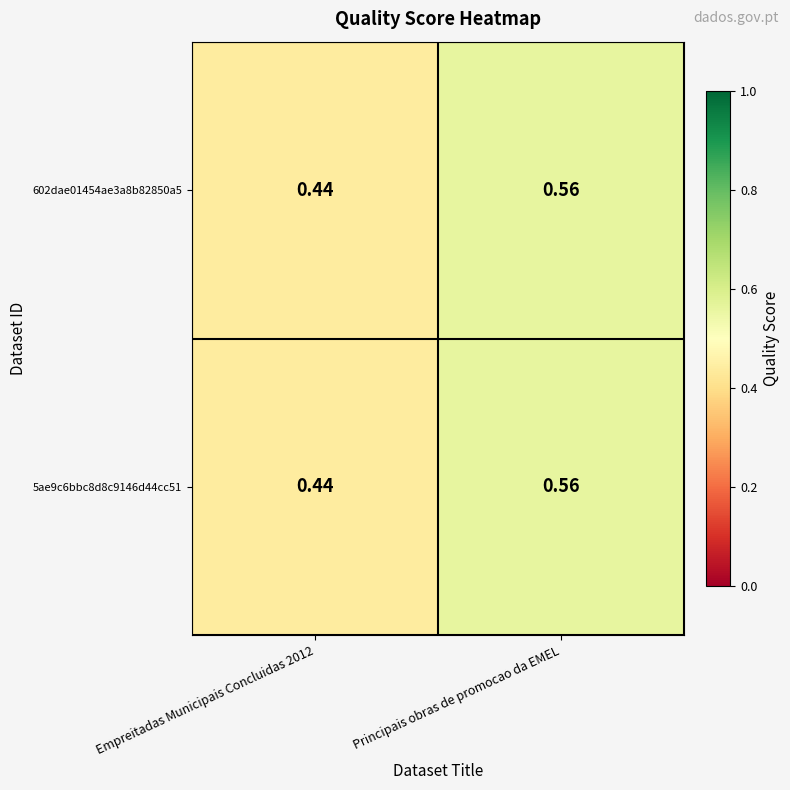

Which category has the highest value across all series?

Principais obras de promocao da EMEL